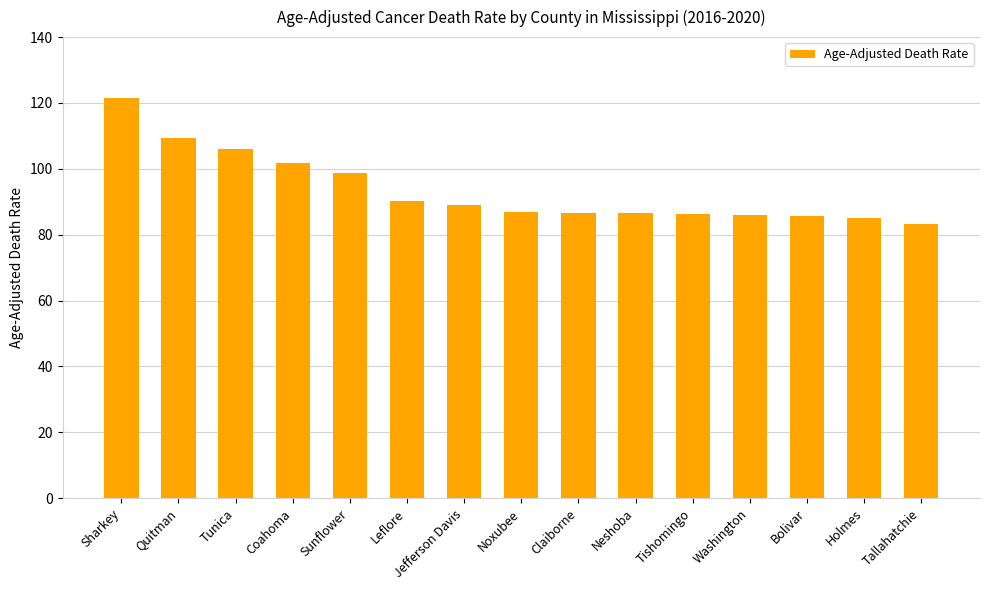

At which label is the value closest to 102?

Coahoma